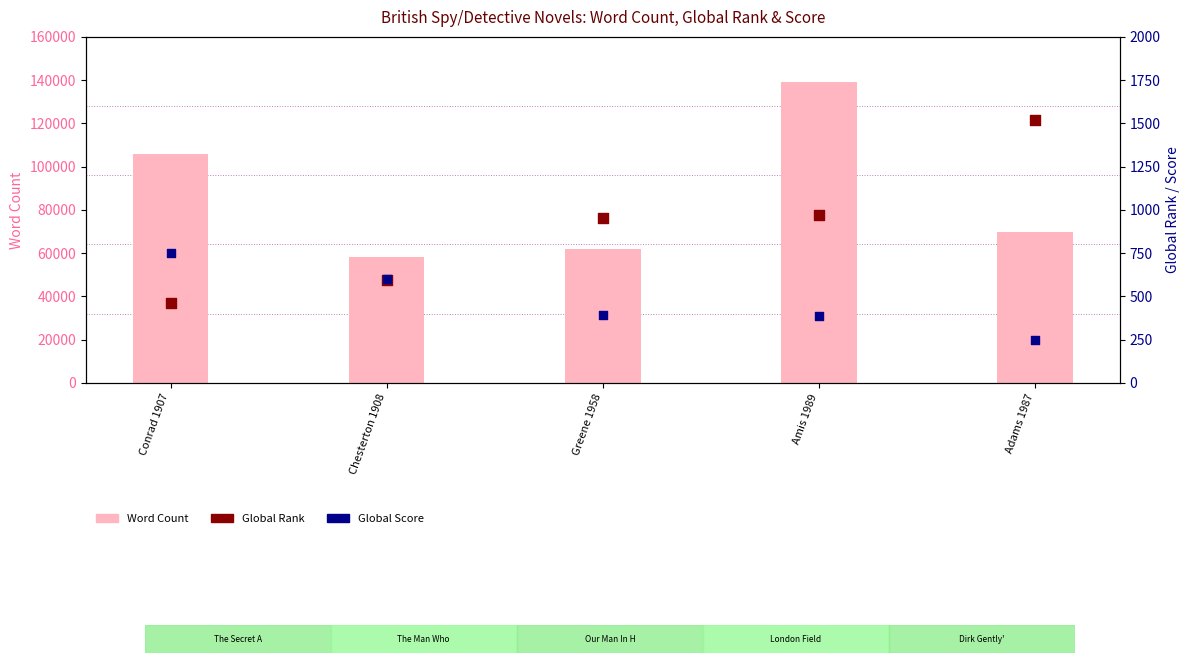

Which series reaches the maximum Y coordinate?

Word Count